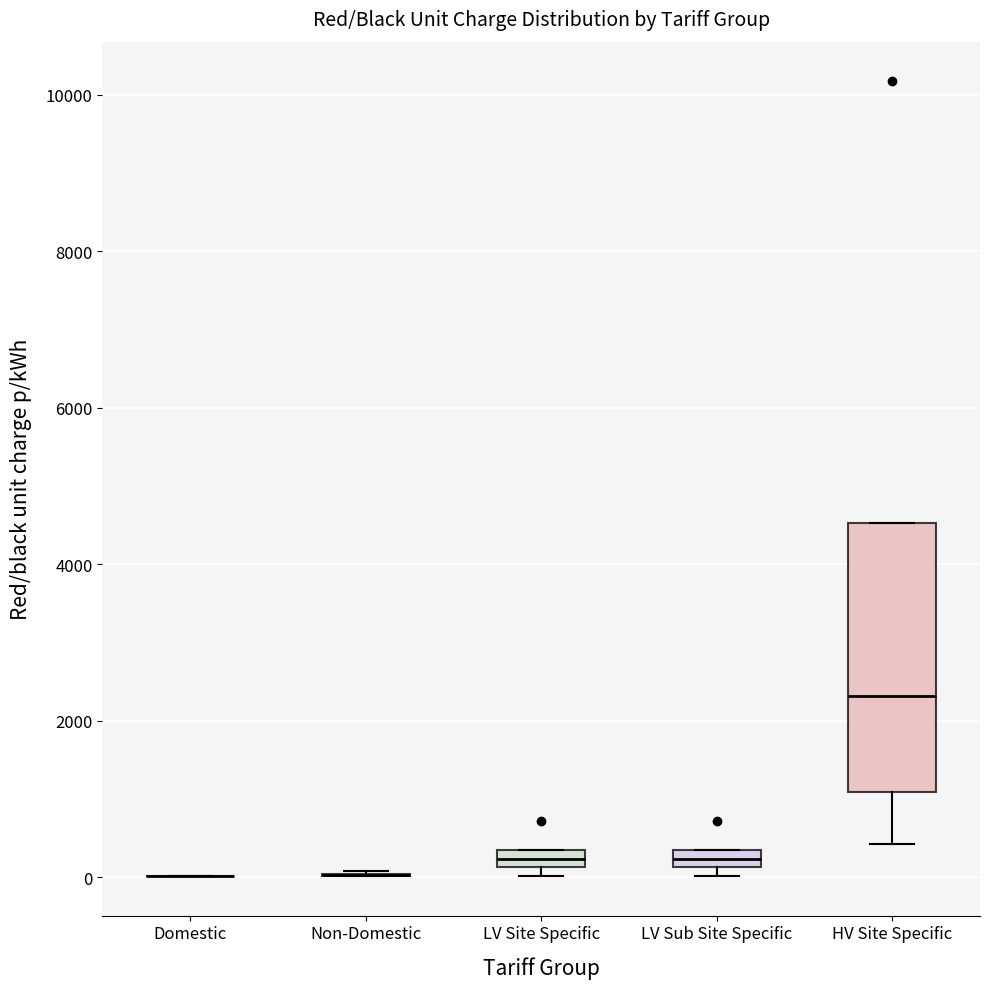

Which box is the tallest, from its lower edge to its upper edge?

HV Site Specific